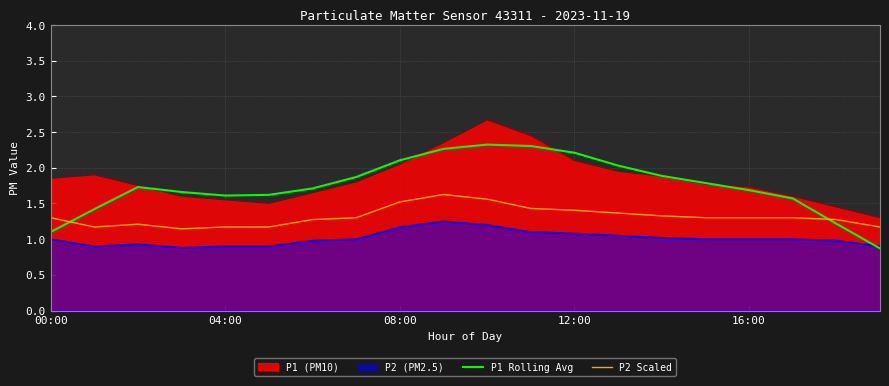

How many lines are shown in the chart?

4